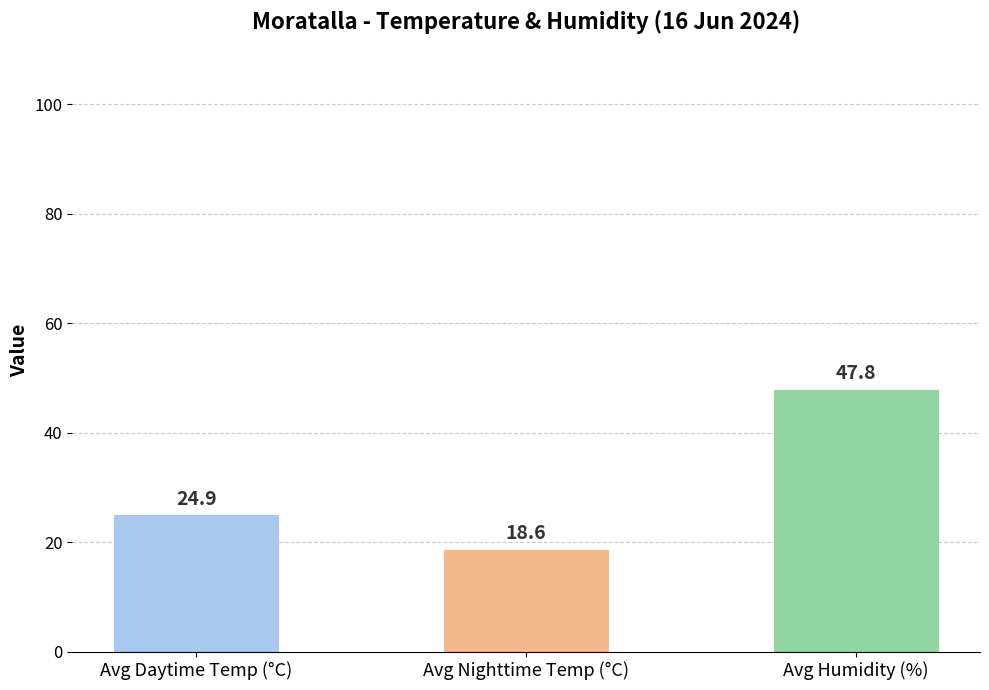

What is the label of the 1st bar from the left?

Avg Daytime Temp (°C)